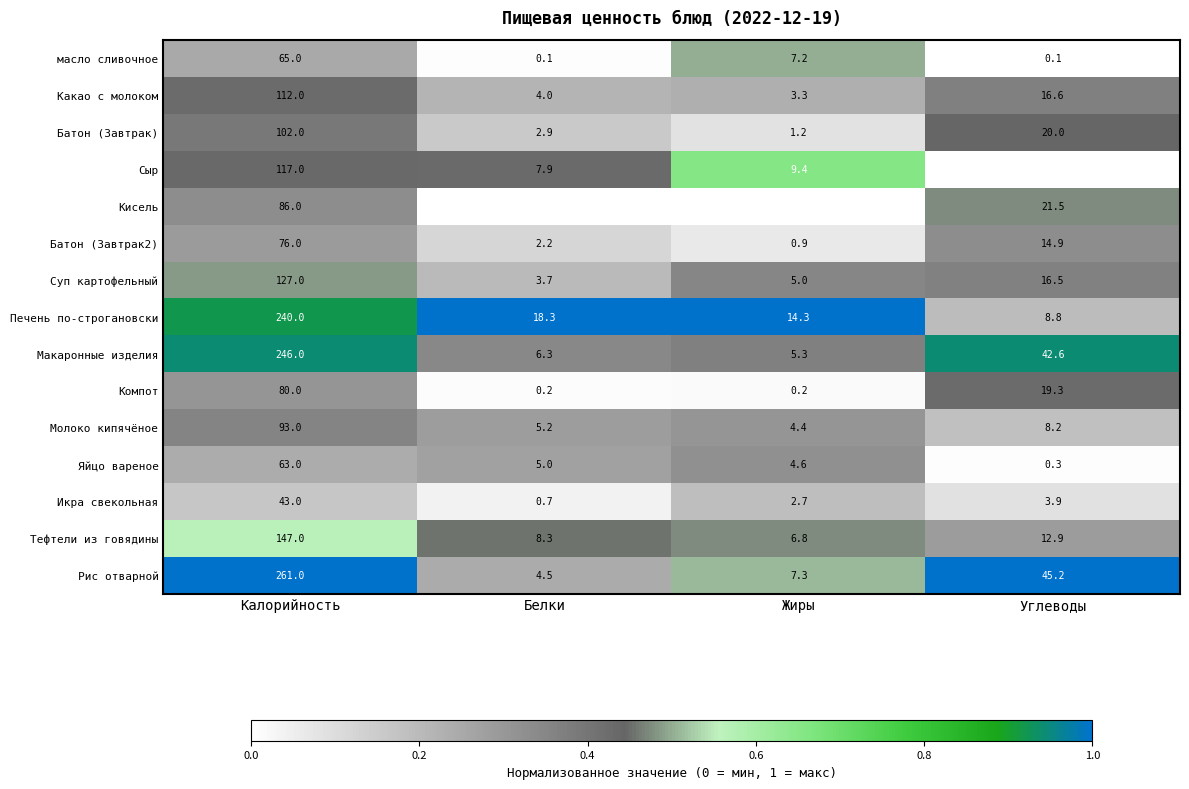

At which label does Яйцо вареное first exceed 5?

Калорийность